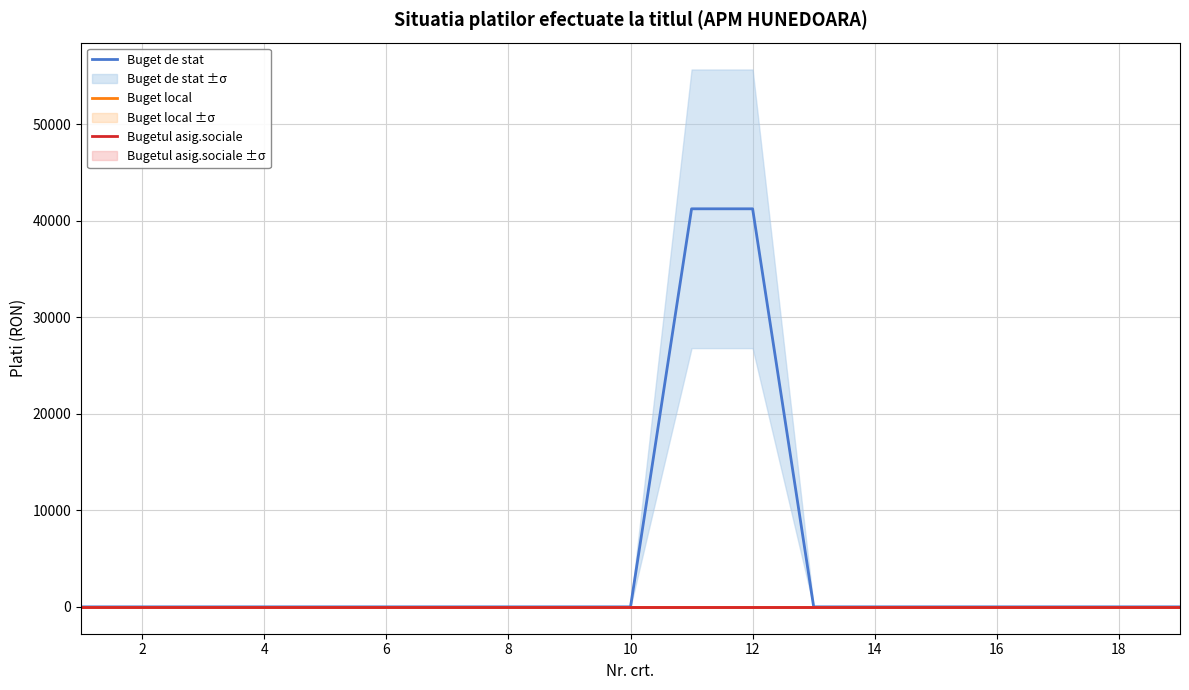

What is the average value of the Buget de stat series?

4342